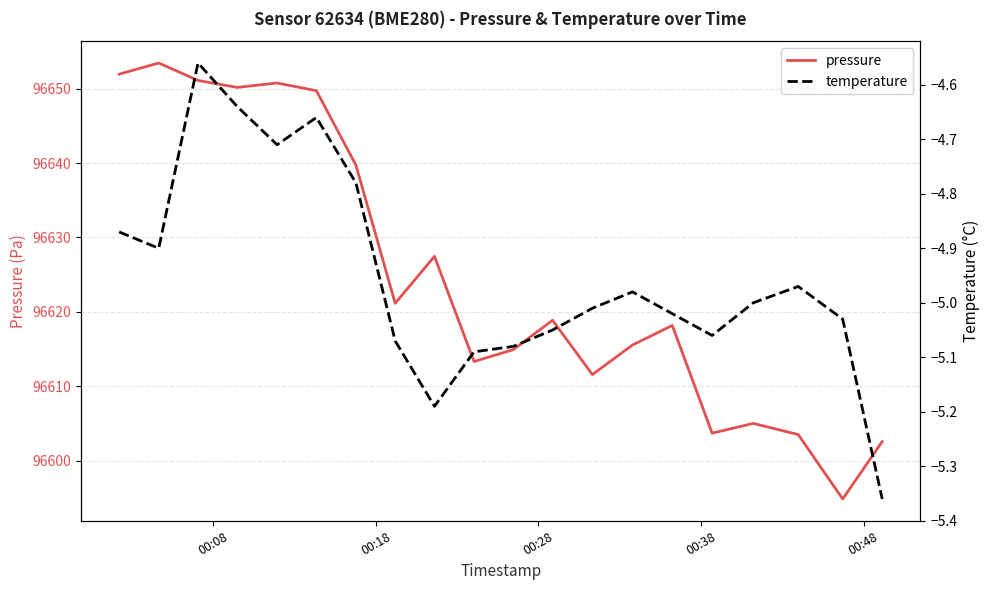

Which series has the widest spread of values?

pressure